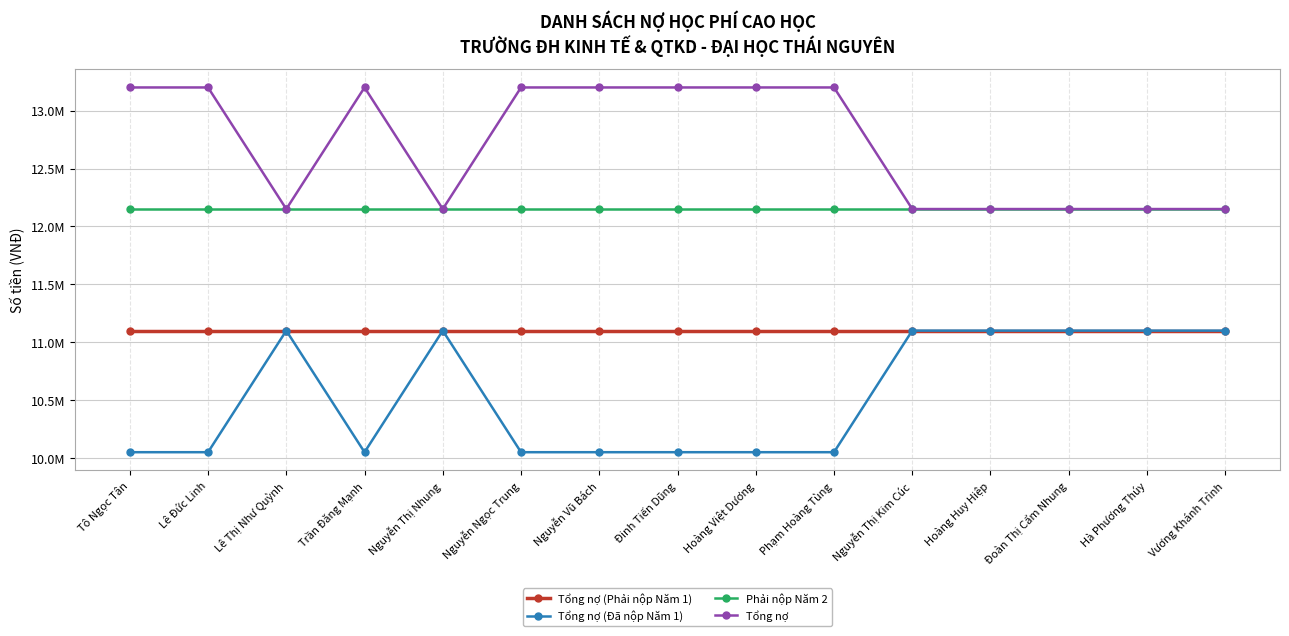

What is the minimum value for Phải nộp Năm 2?

12150000